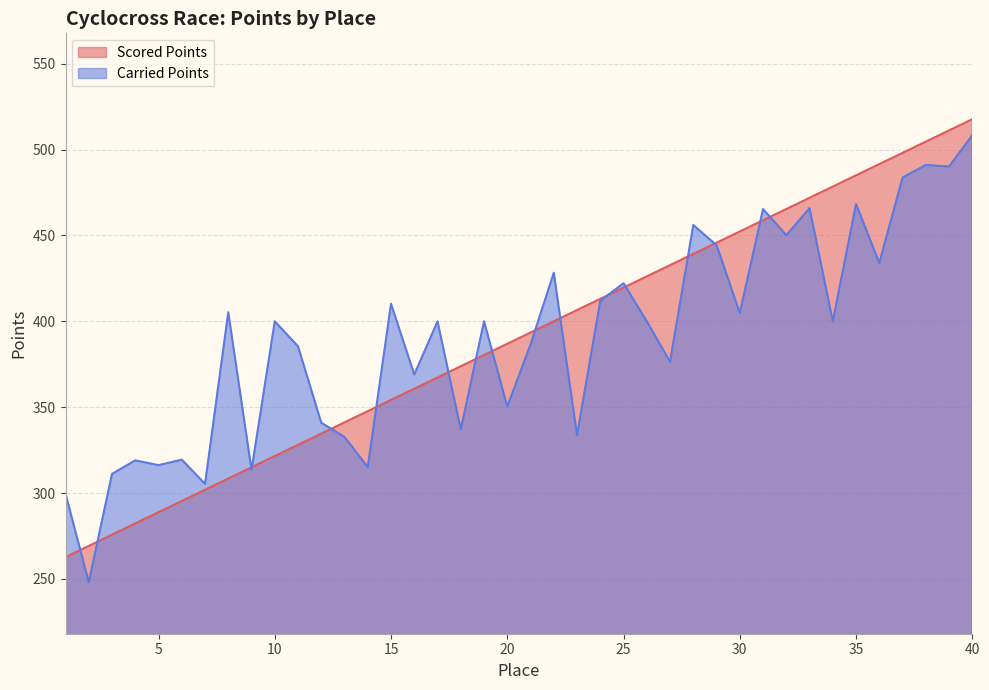

How many data points in Carried Points are above 400?

17